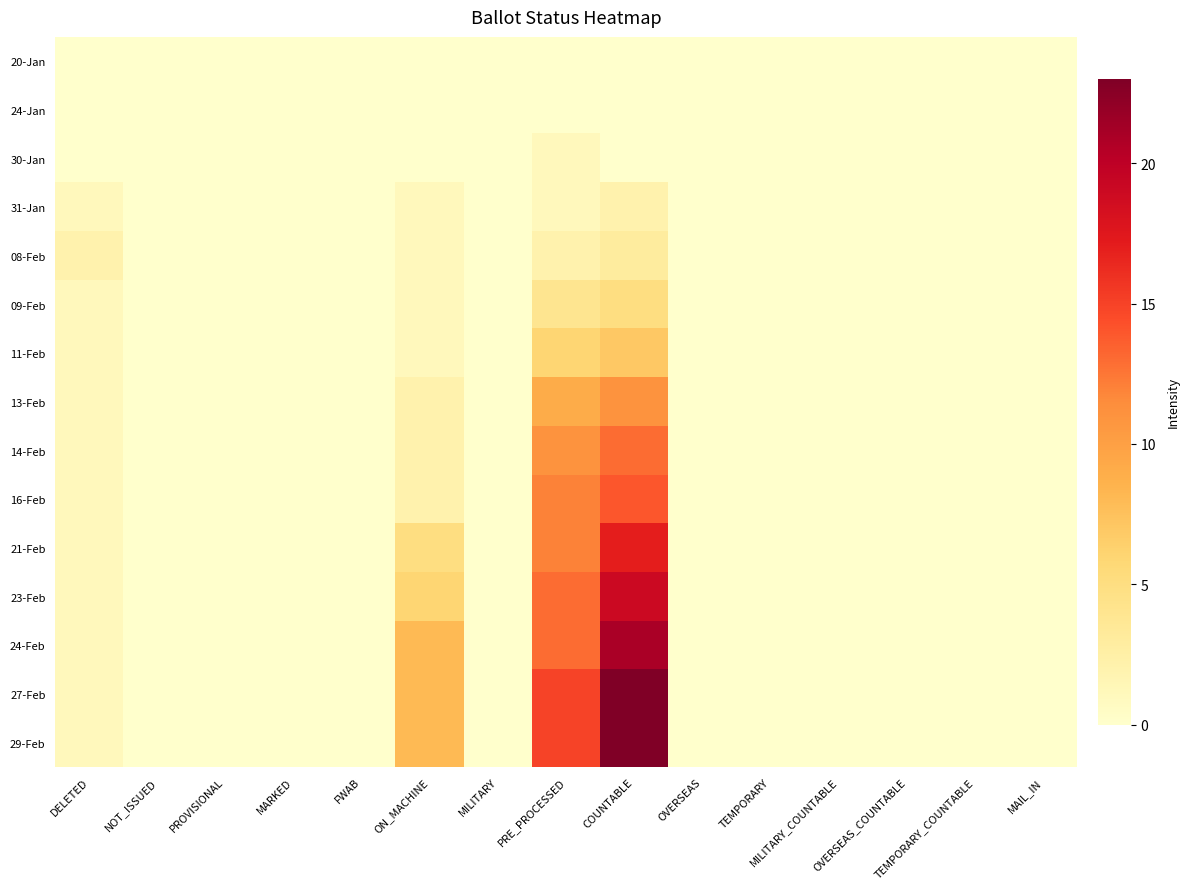

Which series has the widest spread of values?

27-Feb